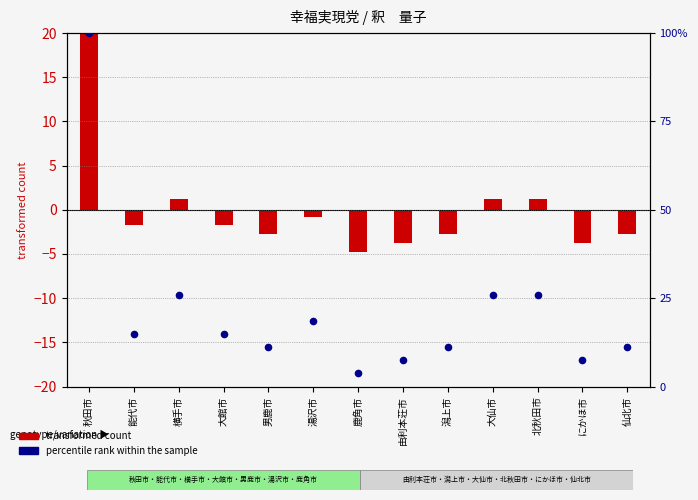

At which category is the sum across all series the highest?

秋田市